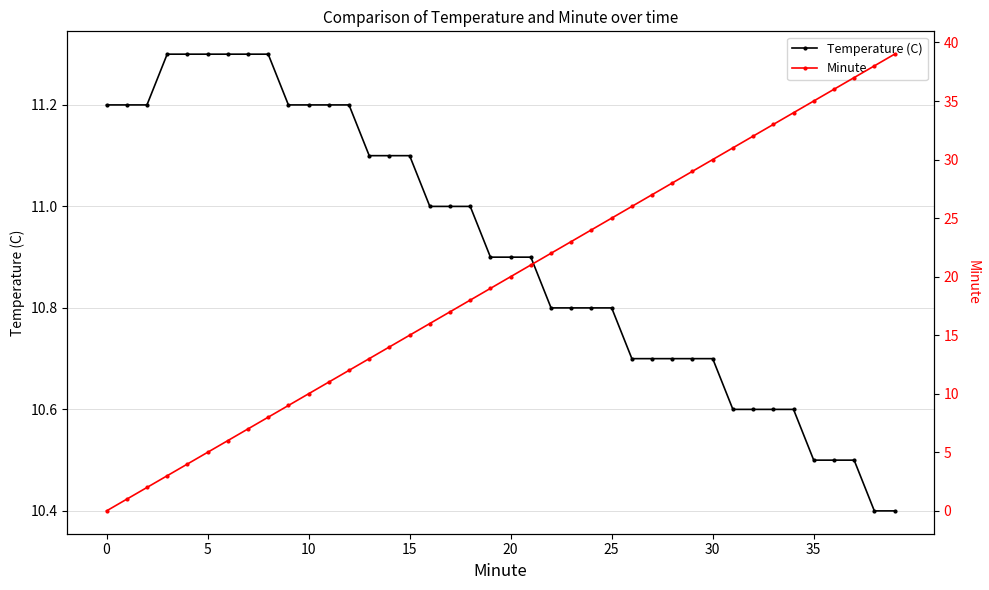

Does the chart have visible grid lines?

Yes